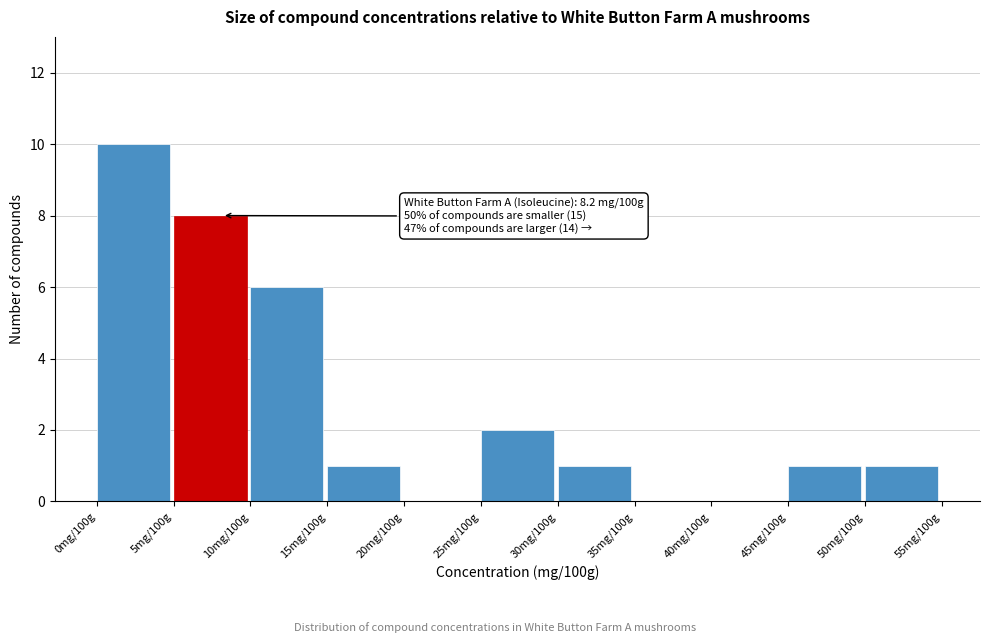

Reading right to left, extract all data points from this chart.

50mg/100g=1	45mg/100g=1	40mg/100g=0	35mg/100g=0	30mg/100g=1	25mg/100g=2	20mg/100g=0	15mg/100g=1	10mg/100g=6	5mg/100g=8	0mg/100g=10